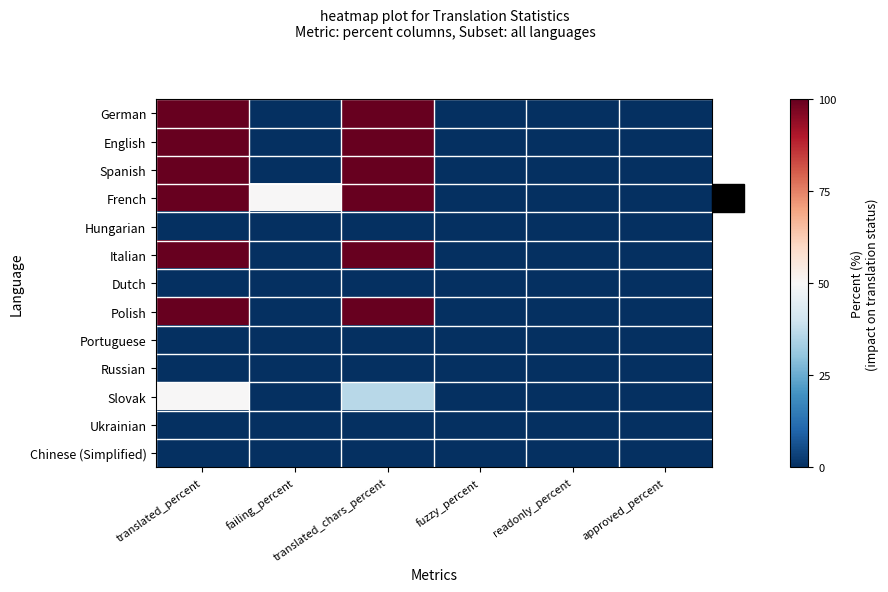

Reading left to right, extract all data points from this chart.

German: translated_percent=100.0	failing_percent=0.0	translated_chars_percent=100.0	fuzzy_percent=0.0	readonly_percent=0.0	approved_percent=0.0
English: translated_percent=100.0	failing_percent=0.0	translated_chars_percent=100.0	fuzzy_percent=0.0	readonly_percent=0.0	approved_percent=0.0
Spanish: translated_percent=100.0	failing_percent=0.0	translated_chars_percent=100.0	fuzzy_percent=0.0	readonly_percent=0.0	approved_percent=0.0
French: translated_percent=100.0	failing_percent=50.0	translated_chars_percent=100.0	fuzzy_percent=0.0	readonly_percent=0.0	approved_percent=0.0
Hungarian: translated_percent=0.0	failing_percent=0.0	translated_chars_percent=0.0	fuzzy_percent=0.0	readonly_percent=0.0	approved_percent=0.0
Italian: translated_percent=100.0	failing_percent=0.0	translated_chars_percent=100.0	fuzzy_percent=0.0	readonly_percent=0.0	approved_percent=0.0
Dutch: translated_percent=0.0	failing_percent=0.0	translated_chars_percent=0.0	fuzzy_percent=0.0	readonly_percent=0.0	approved_percent=0.0
Polish: translated_percent=100.0	failing_percent=0.0	translated_chars_percent=100.0	fuzzy_percent=0.0	readonly_percent=0.0	approved_percent=0.0
Portuguese: translated_percent=0.0	failing_percent=0.0	translated_chars_percent=0.0	fuzzy_percent=0.0	readonly_percent=0.0	approved_percent=0.0
Russian: translated_percent=0.0	failing_percent=0.0	translated_chars_percent=0.0	fuzzy_percent=0.0	readonly_percent=0.0	approved_percent=0.0
Slovak: translated_percent=50.0	failing_percent=0.0	translated_chars_percent=36.3	fuzzy_percent=0.0	readonly_percent=0.0	approved_percent=0.0
Ukrainian: translated_percent=0.0	failing_percent=0.0	translated_chars_percent=0.0	fuzzy_percent=0.0	readonly_percent=0.0	approved_percent=0.0
Chinese (Simplified): translated_percent=0.0	failing_percent=0.0	translated_chars_percent=0.0	fuzzy_percent=0.0	readonly_percent=0.0	approved_percent=0.0